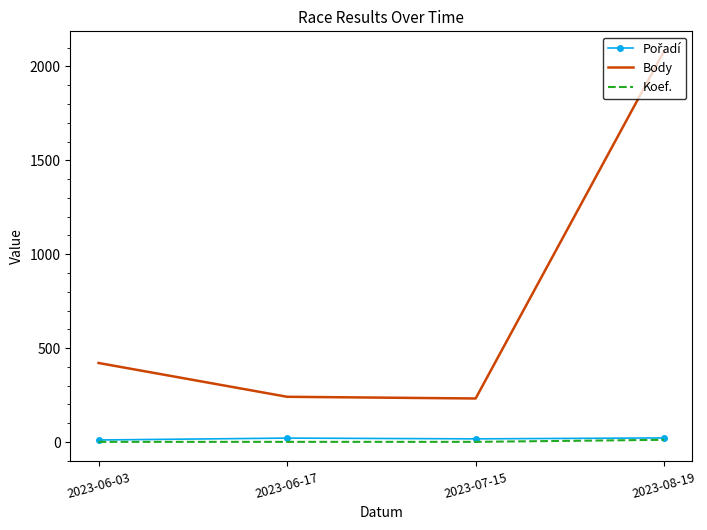

Which label corresponds to the largest value in the chart?

2023-08-19